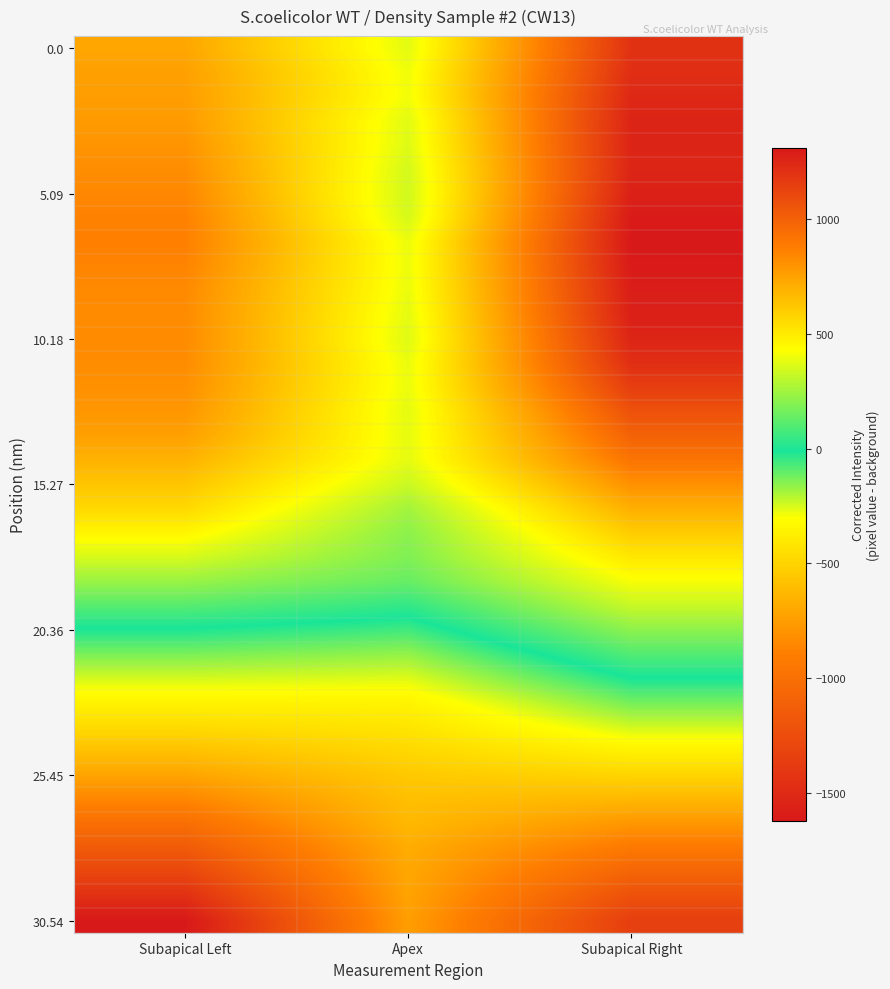

Which category has the highest value across all series?

Subapical Right